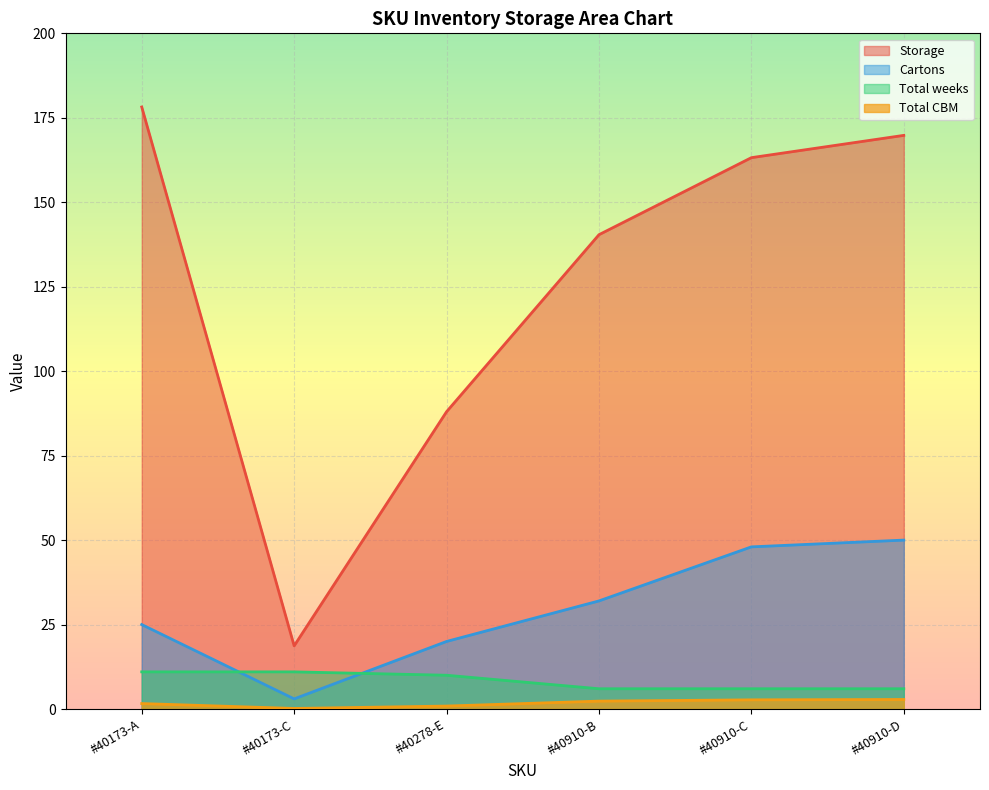

How many intersections are there between Cartons and Total weeks?

2